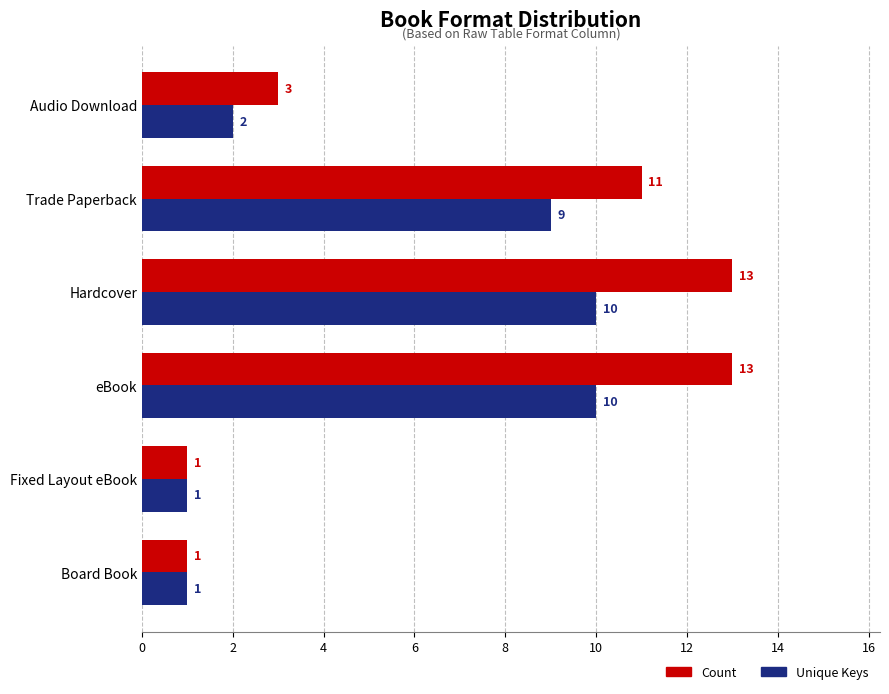

Which series has the largest range (max minus min)?

Count